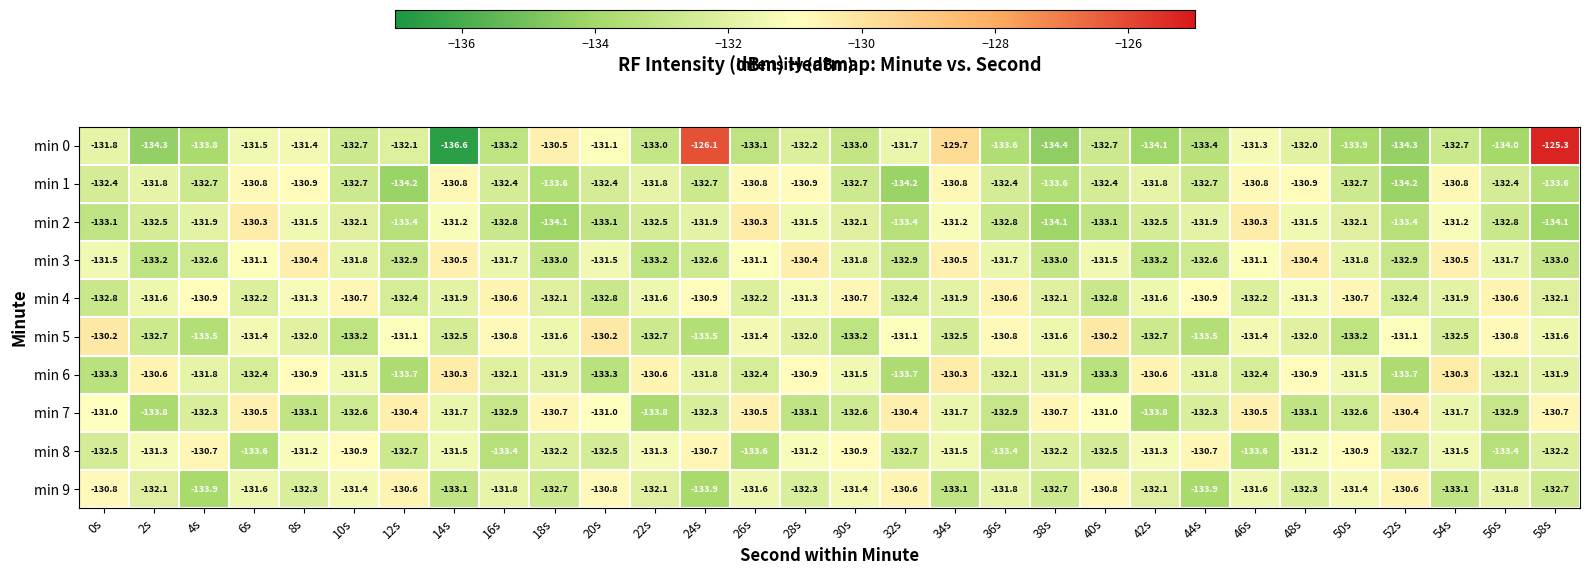

What is the difference between the maximum and minimum values in the min 8 series?

2.9